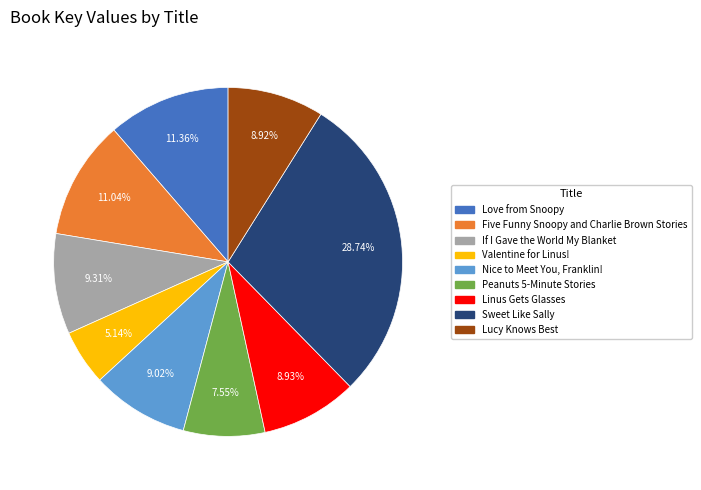

What is the ratio of the value at Valentine for Linus! to the value at Five Funny Snoopy and Charlie Brown Stories?

0.5